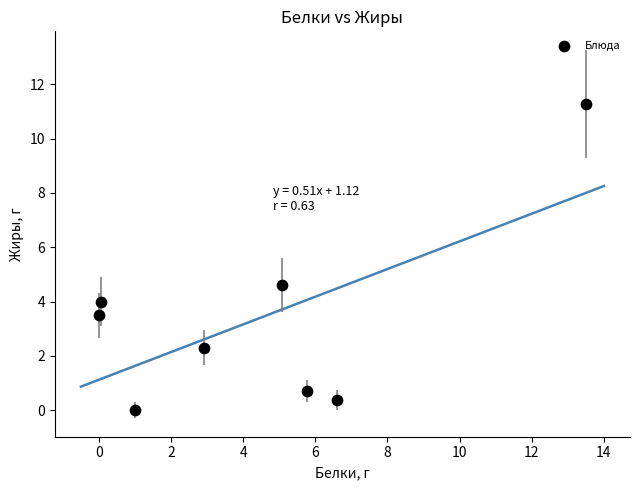

What Y value in the scatter plot is closest to 5?

4.6